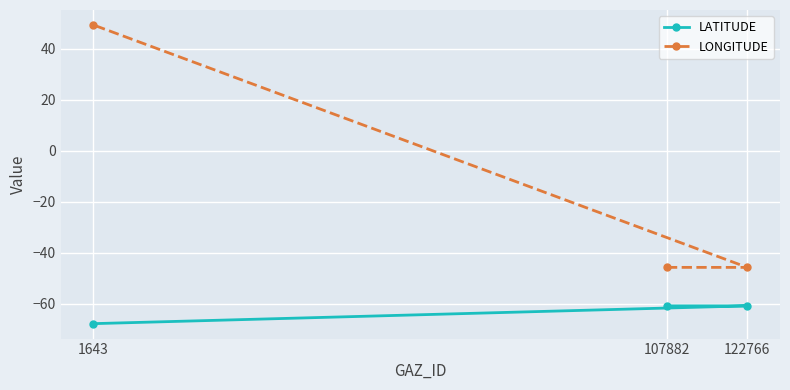

At which category is the sum across all series the highest?

1643